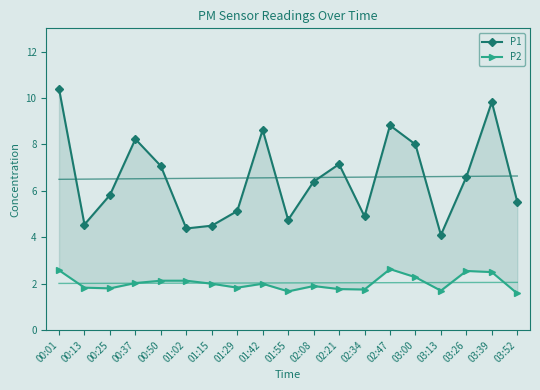

What is the label of the 2nd point from the left?

00:13